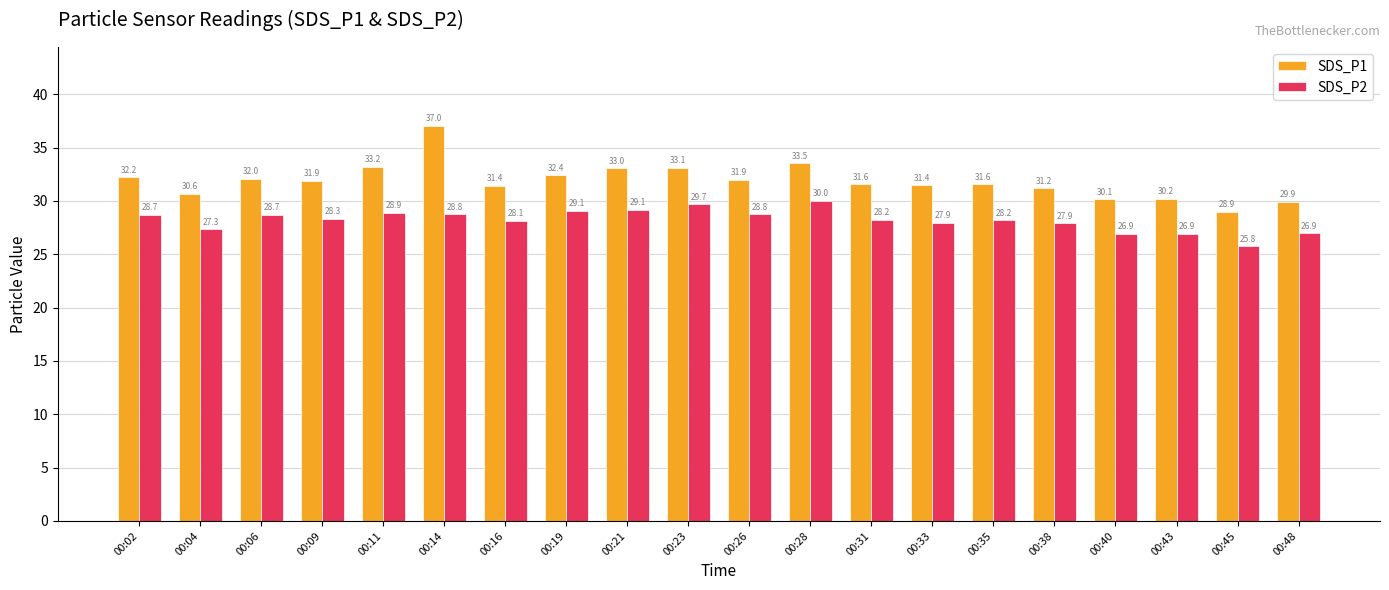

What is the difference between the SDS_P2 values at 00:38 and 00:19?

1.2